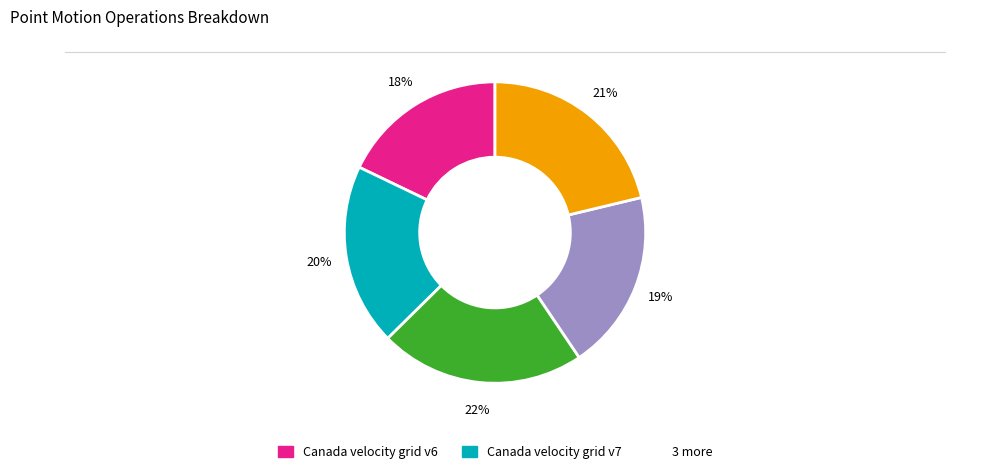

To the nearest percent, what is the difference between the largest and smallest slice percentages?

4%